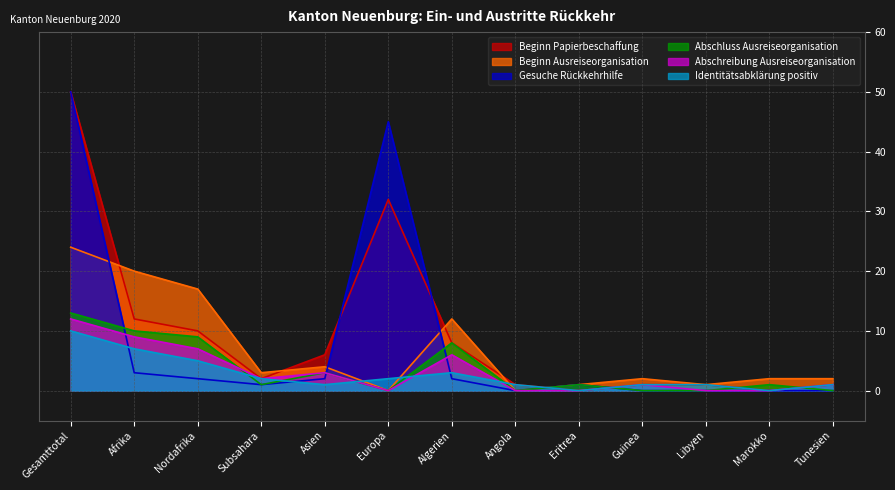

What is the label of the 6th point from the left?

Europa